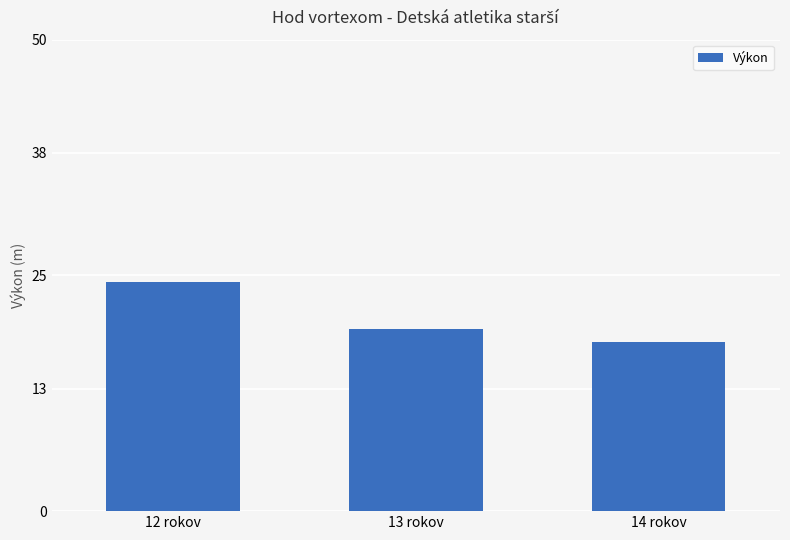

True or false: the data shows 10.2 at 12 rokov.

False